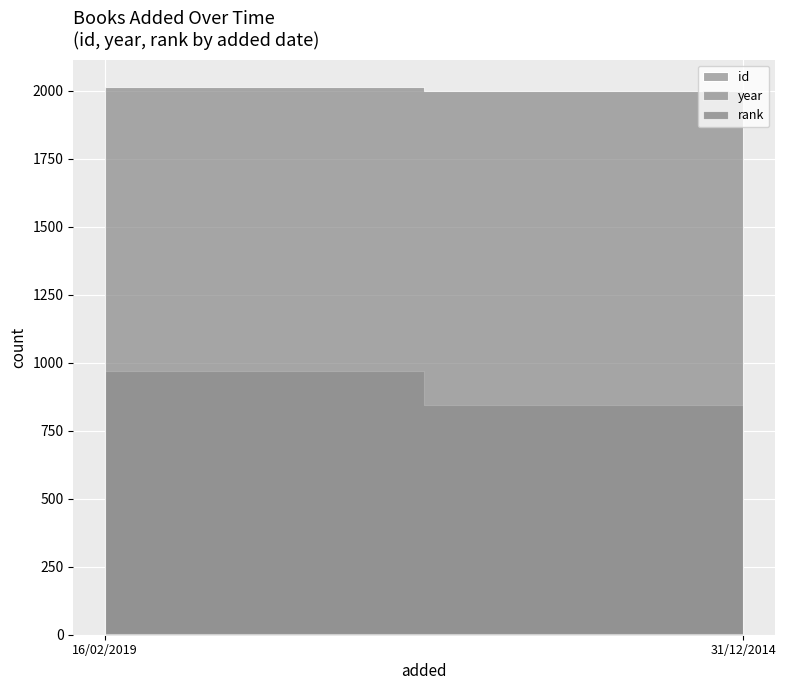

True or false: id has a value of 844 at 31/12/2014.

True